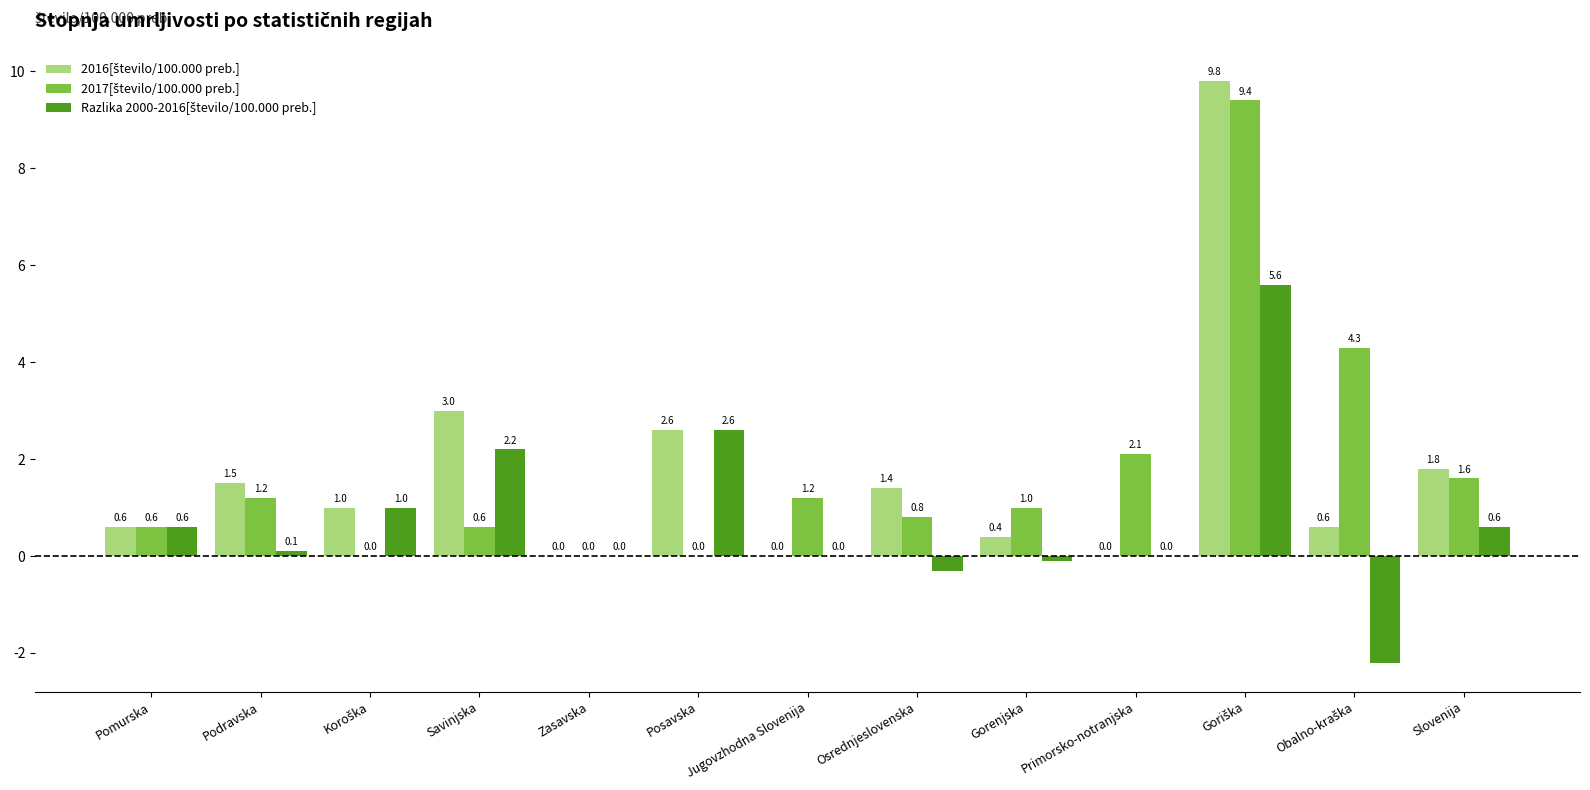

What is the maximum value shown in the chart?

9.8